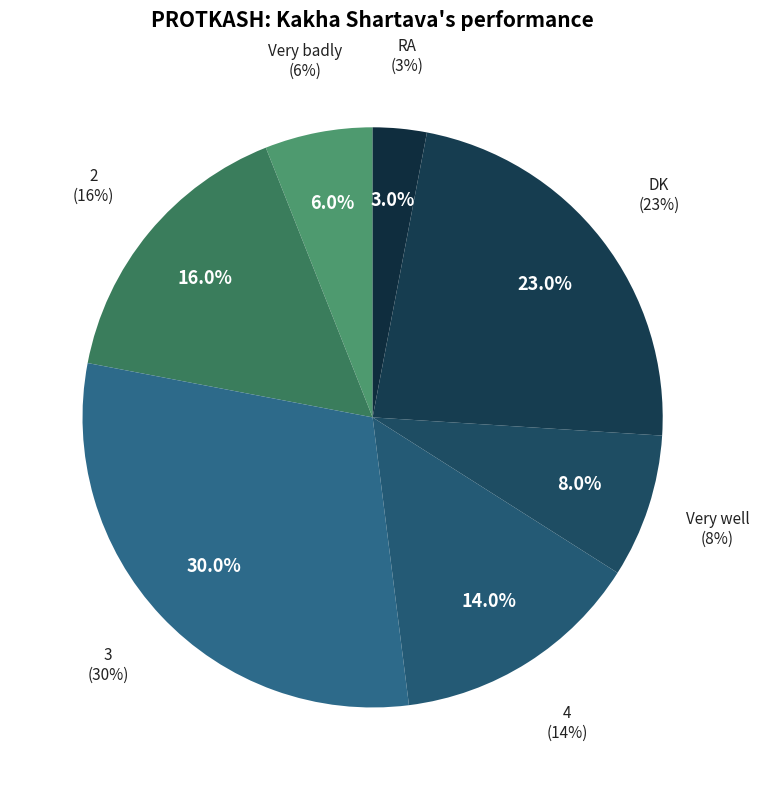

Is the sum of RA and 4 greater than half?

No